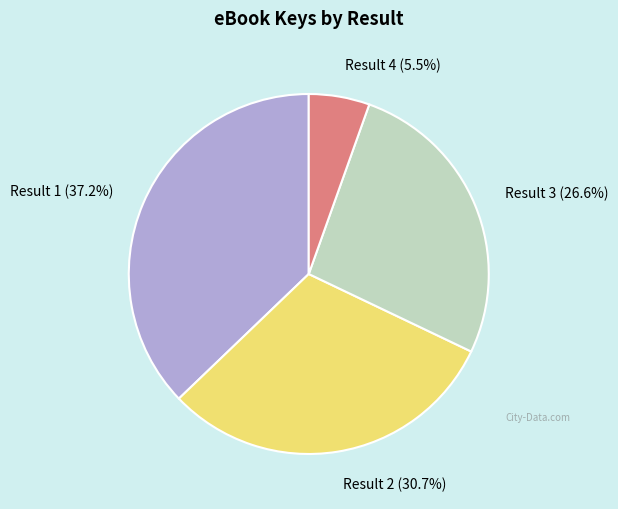

Combined, what portion of the pie is Result 4 and Result 2?

36.2%